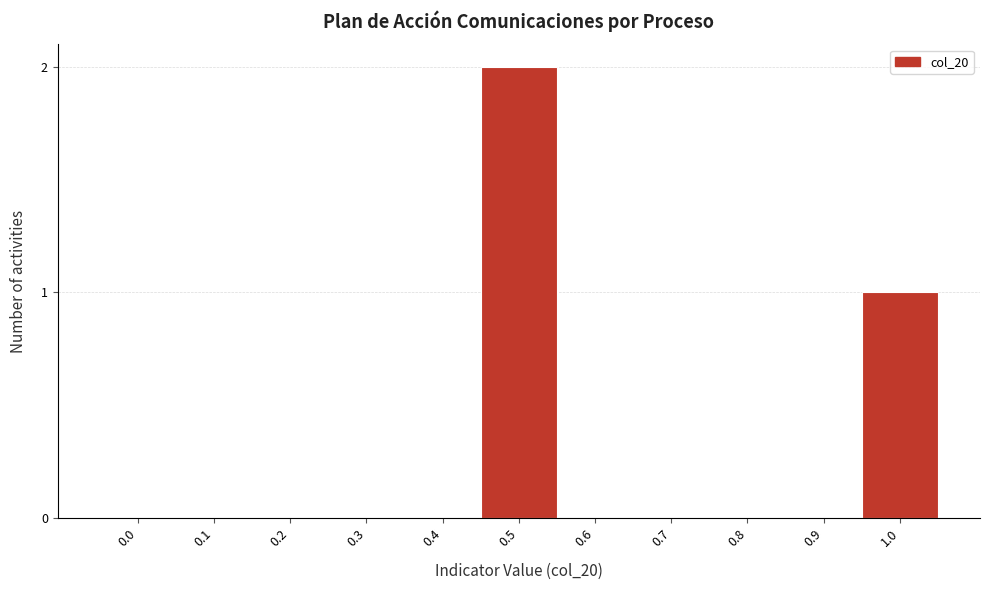

Reading left to right, extract all data points from this chart.

0.0=0	0.1=0	0.2=0	0.3=0	0.4=0	0.5=2	0.6=0	0.7=0	0.8=0	0.9=0	1.0=1